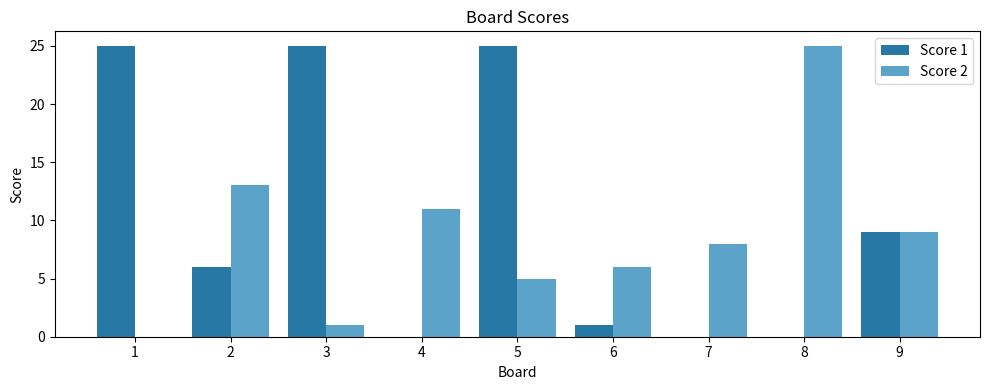

The Score 1 series shows 25 at 5. True or false?

True